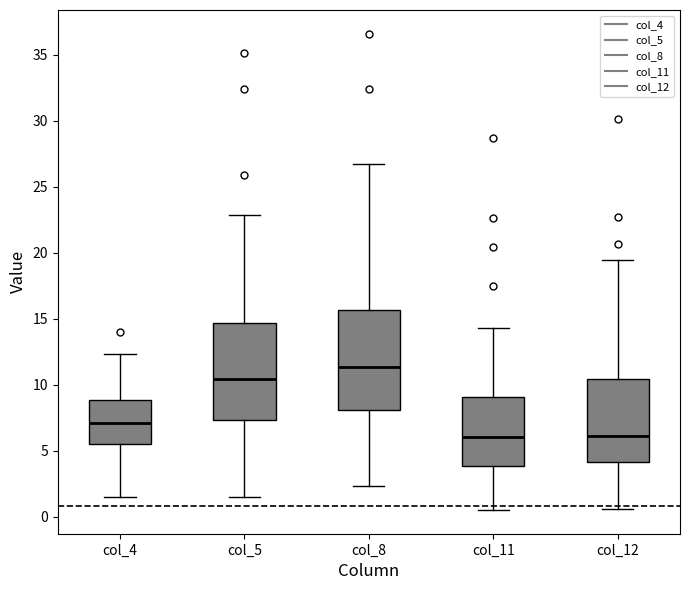

Which box has the highest median line?

col_8